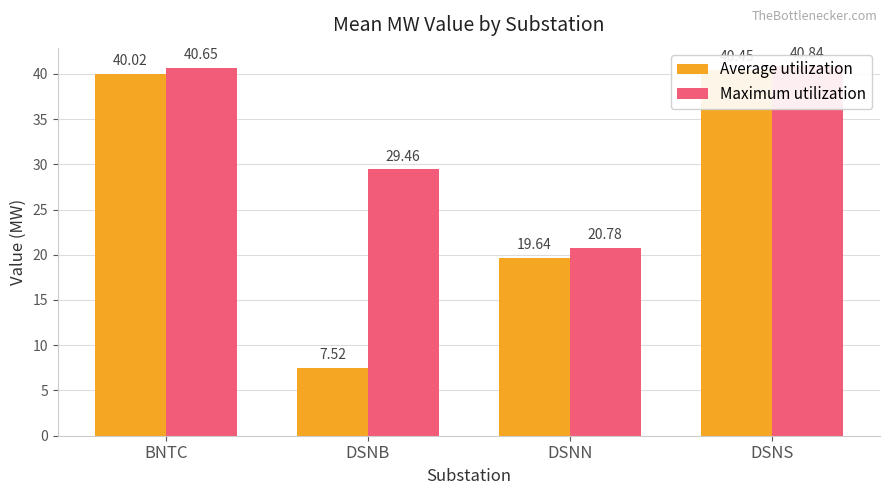

Is the value of Maximum utilization at DSNB greater than the value of Average utilization at DSNB?

Yes